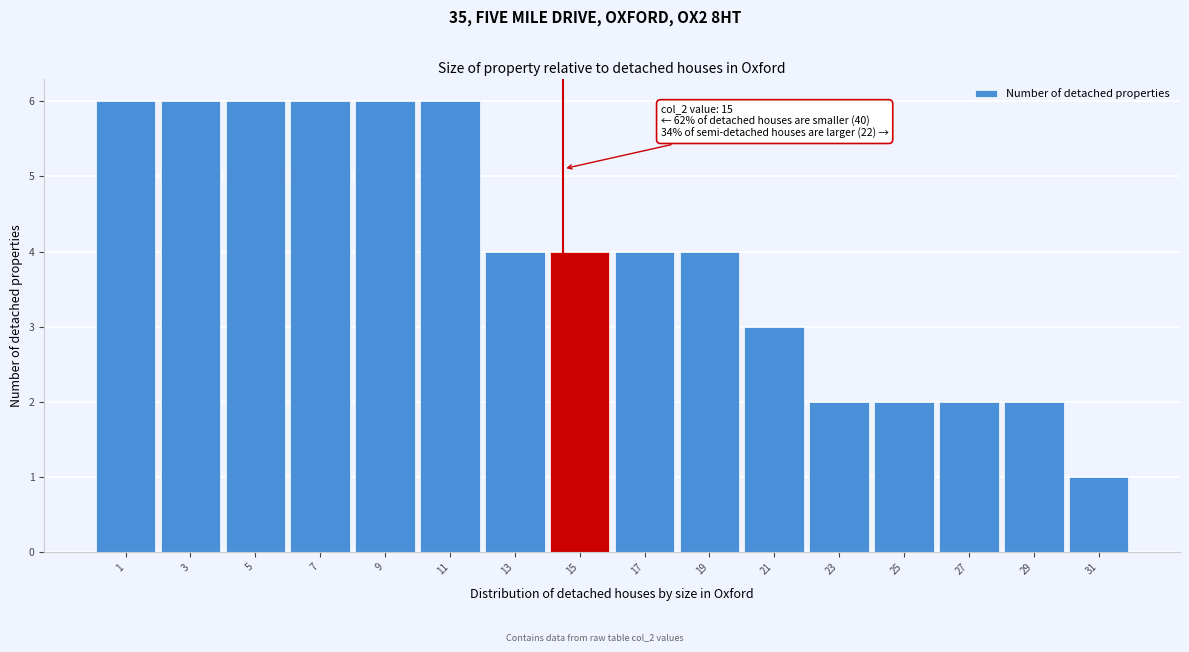

Reading left to right, transcribe all the data shown in this chart.

1=6	3=6	5=6	7=6	9=6	11=6	13=4	15=4	17=4	19=4	21=3	23=2	25=2	27=2	29=2	31=1